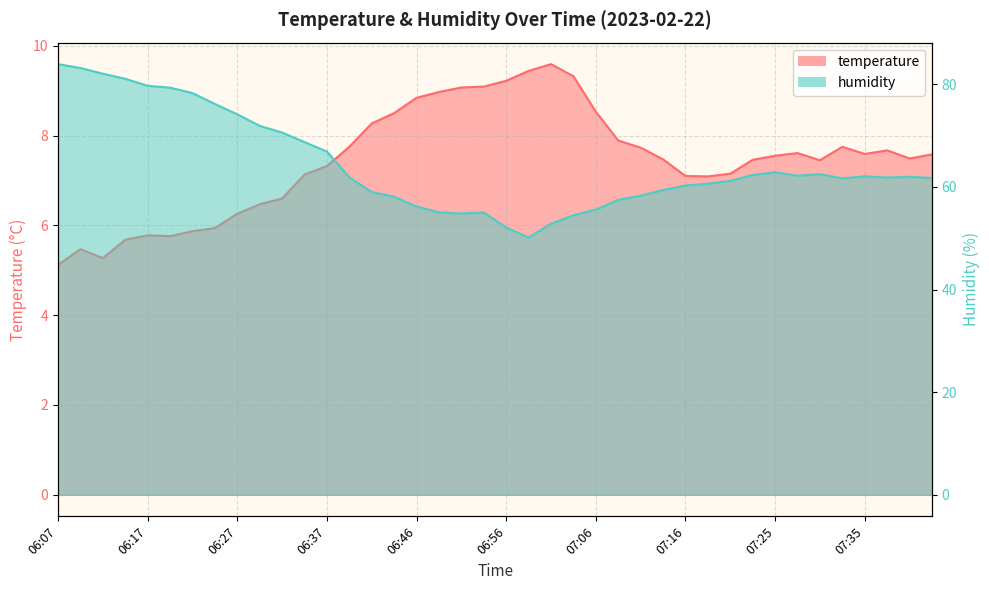

Which series has the widest spread of values?

humidity